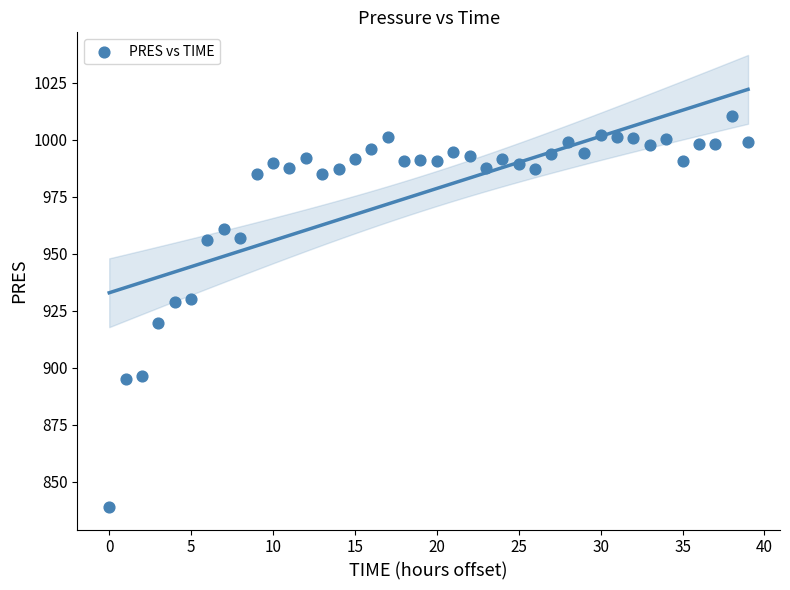

What is the range of X values (max minus min)?

39.0